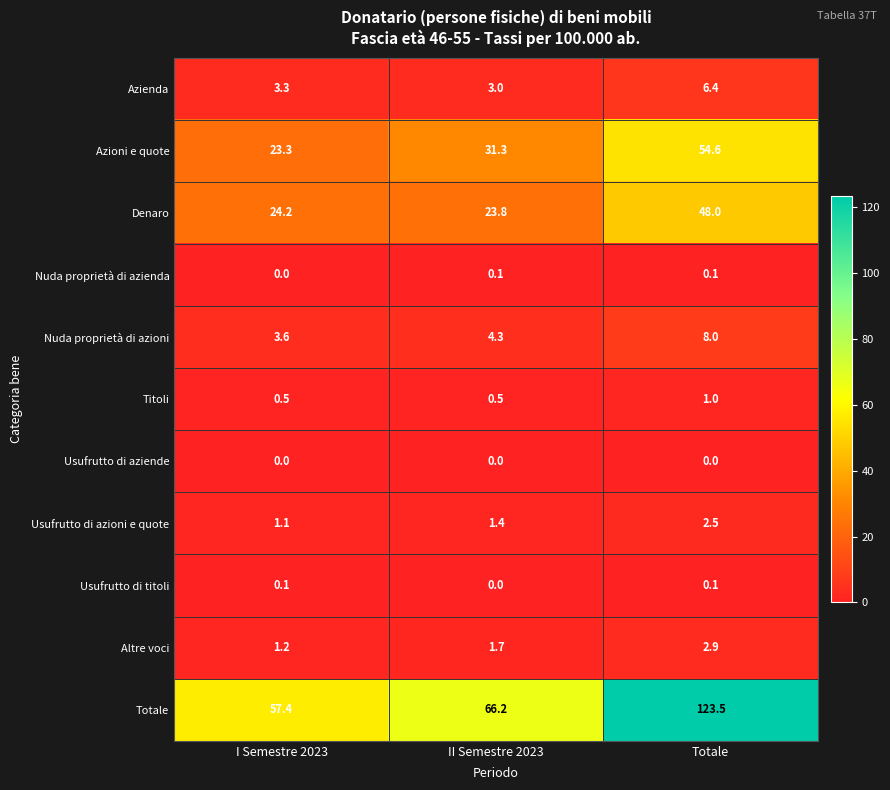

At which label does Totale first exceed 66?

II Semestre 2023